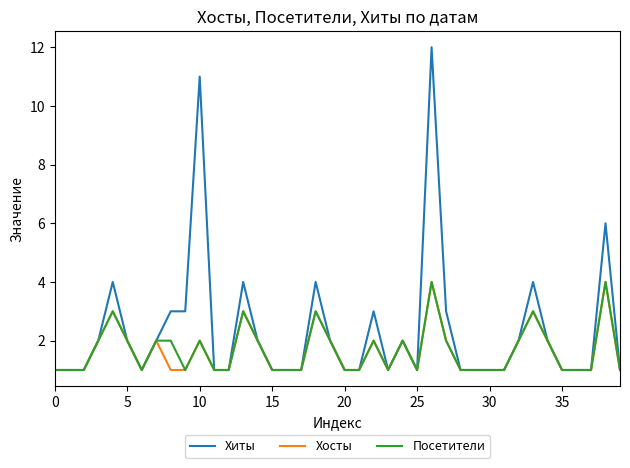

What is the highest value of the Хиты series?

12